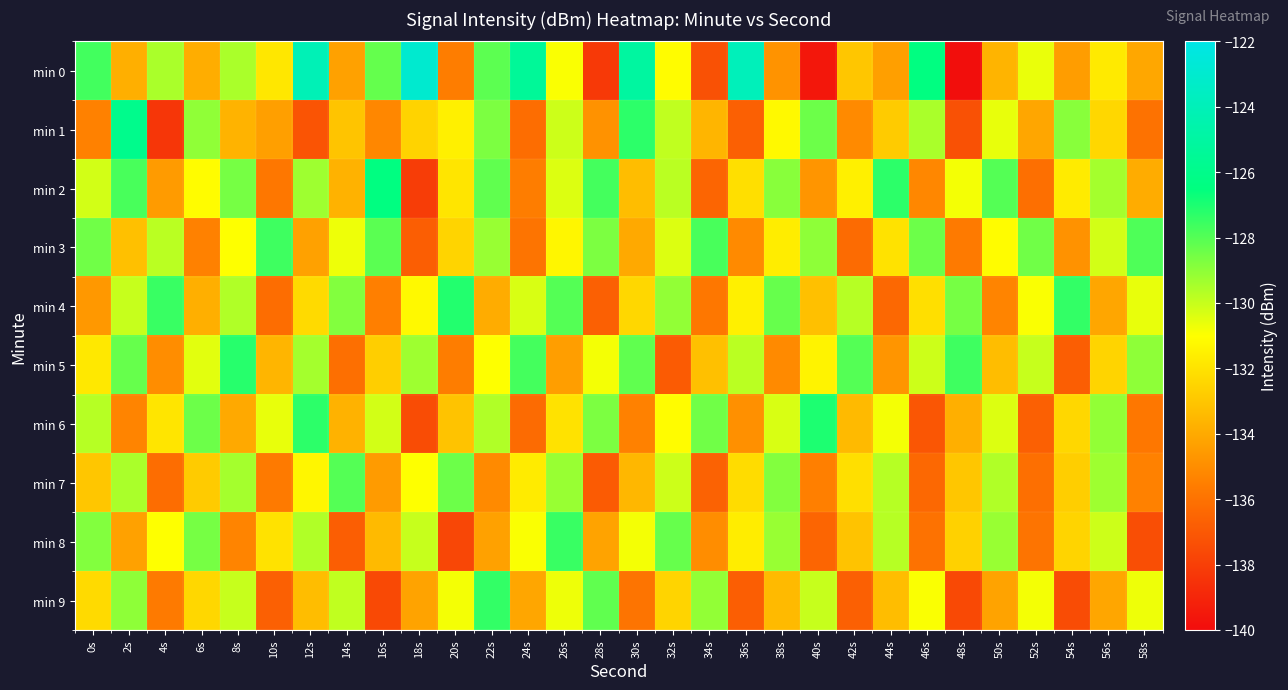

How many data points does each series have?

30